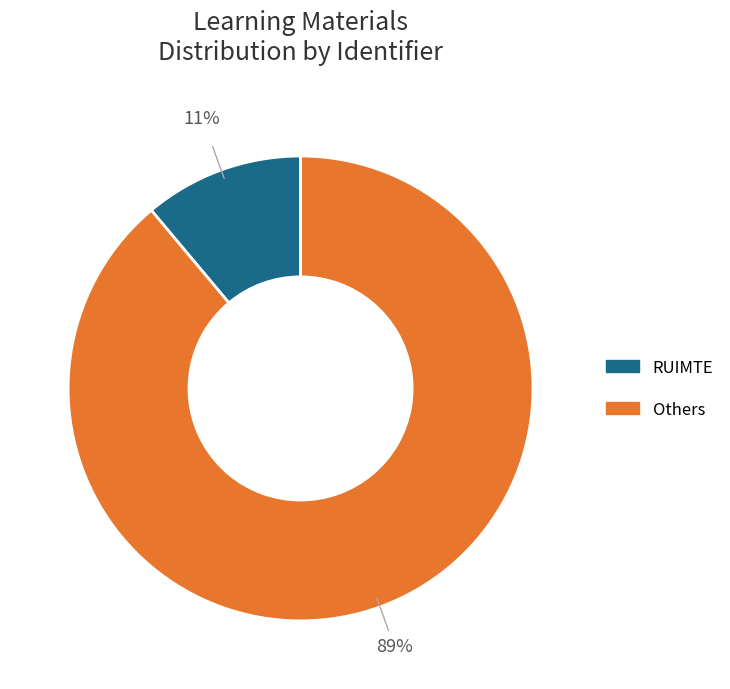

To the nearest percent, what is the average slice percentage?

50%